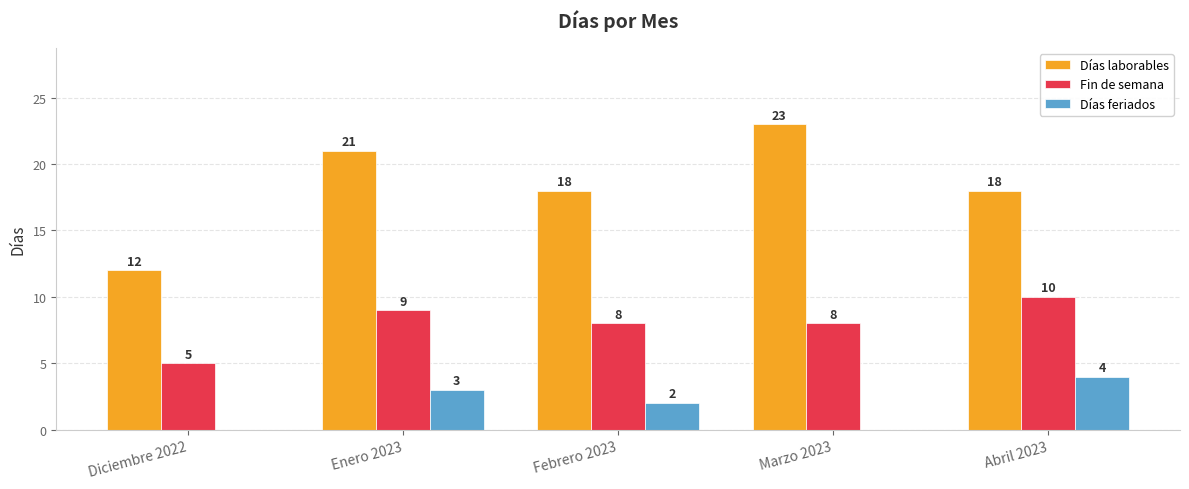

What is the sum of all Fin de semana values?

40